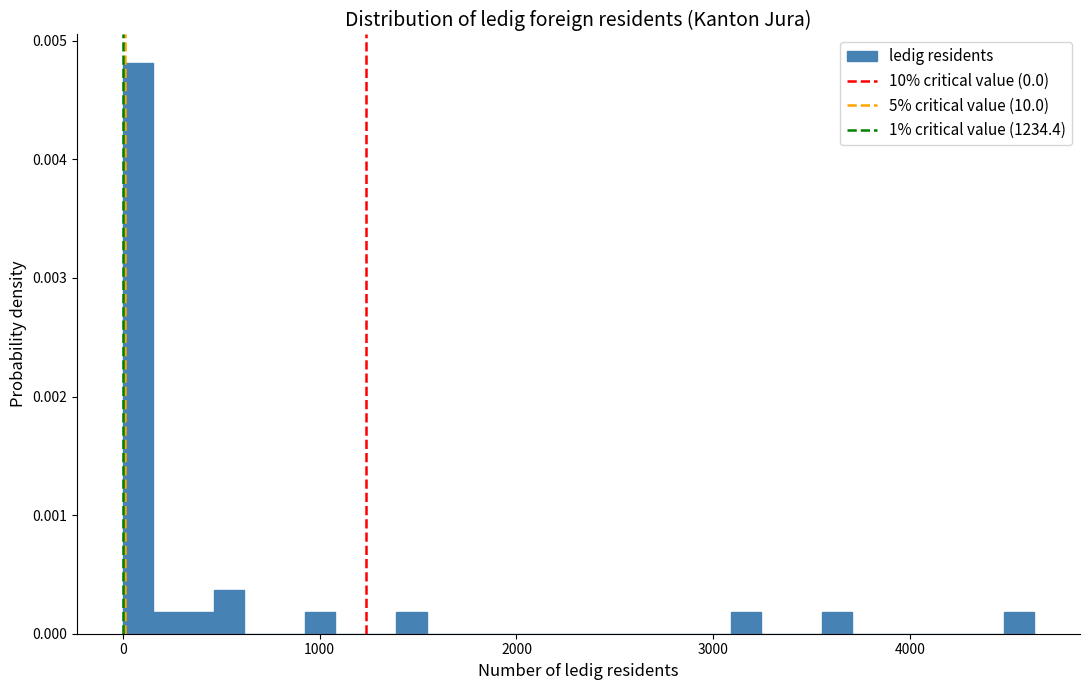

Around what value on the x-axis is the tallest bar? Give the approximate position of its centre, as read against the axis.

100